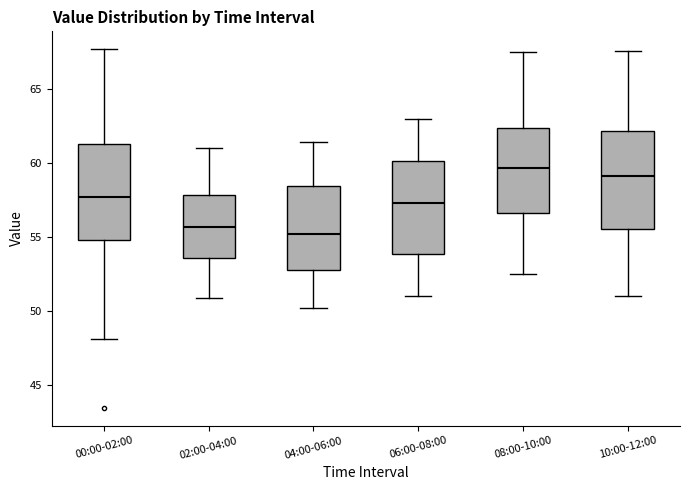

Reading left to right, read every box against the y-axis: the position of its median line, the range the box covers, and the ends of its whiskers. The values are not printed on the chart, so give them approximately, as read against the axis.

00:00-02:00: median 57.5, box 55.0 to 61.5, whiskers 48.0 to 67.5
02:00-04:00: median 55.5, box 53.5 to 58.0, whiskers 51.0 to 61.0
04:00-06:00: median 55.0, box 53.0 to 58.5, whiskers 50.0 to 61.5
06:00-08:00: median 57.5, box 54.0 to 60.0, whiskers 51.0 to 63.0
08:00-10:00: median 59.5, box 56.5 to 62.5, whiskers 52.5 to 67.5
10:00-12:00: median 59.0, box 55.5 to 62.0, whiskers 51.0 to 67.5